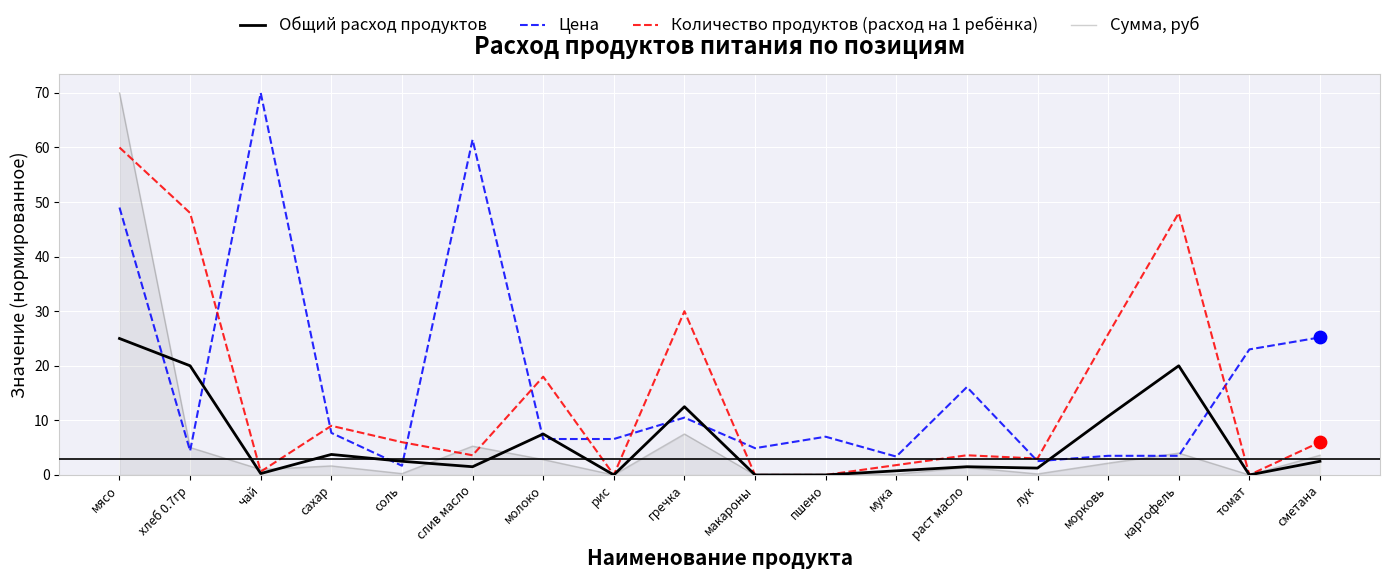

Between сахар and соль, which series saw the biggest shift?

Цена